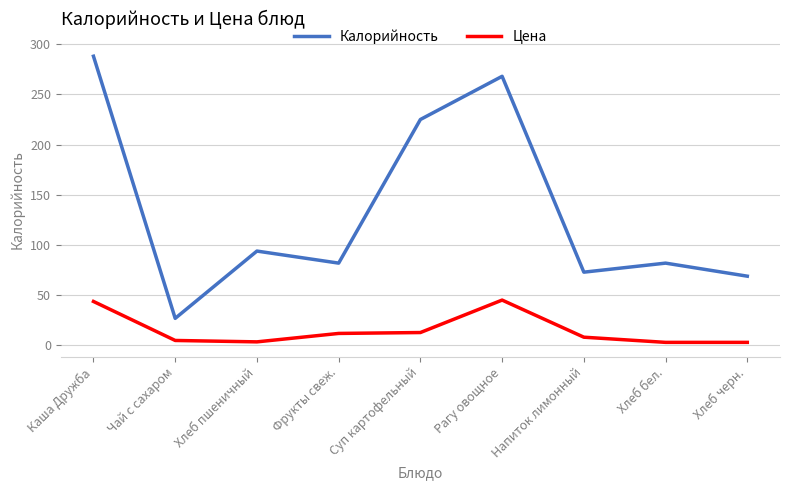

Rank the series by their average value, from lowest to highest.

Цена, Калорийность